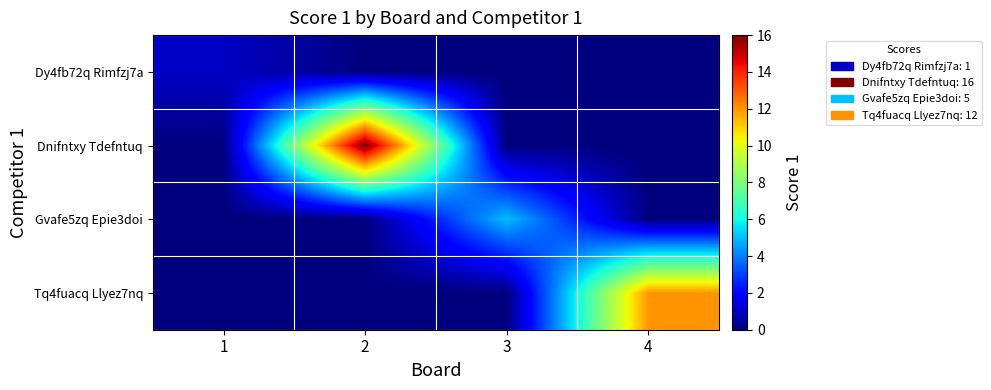

What is the greatest value displayed?

16